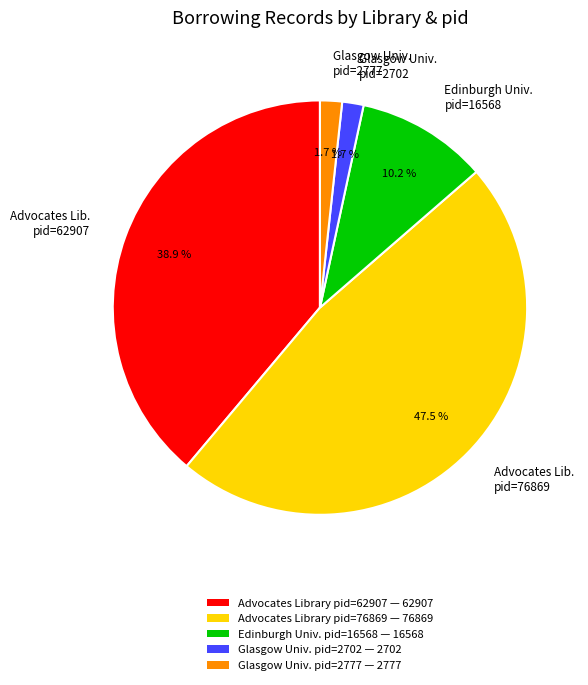

What portion of the pie excludes Advocates Lib. pid=76869?

52.5%